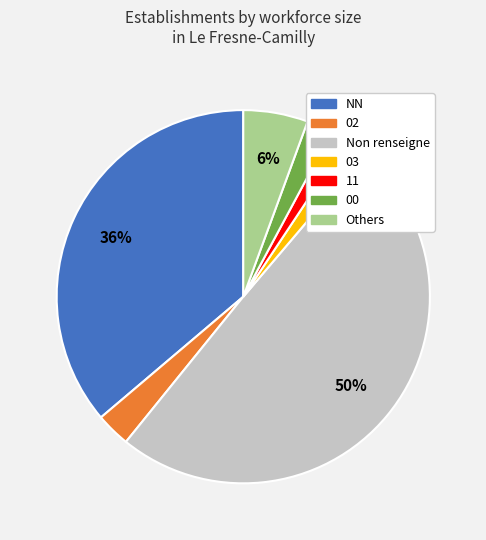

The Others slice represents 6% of the pie. True or false?

True